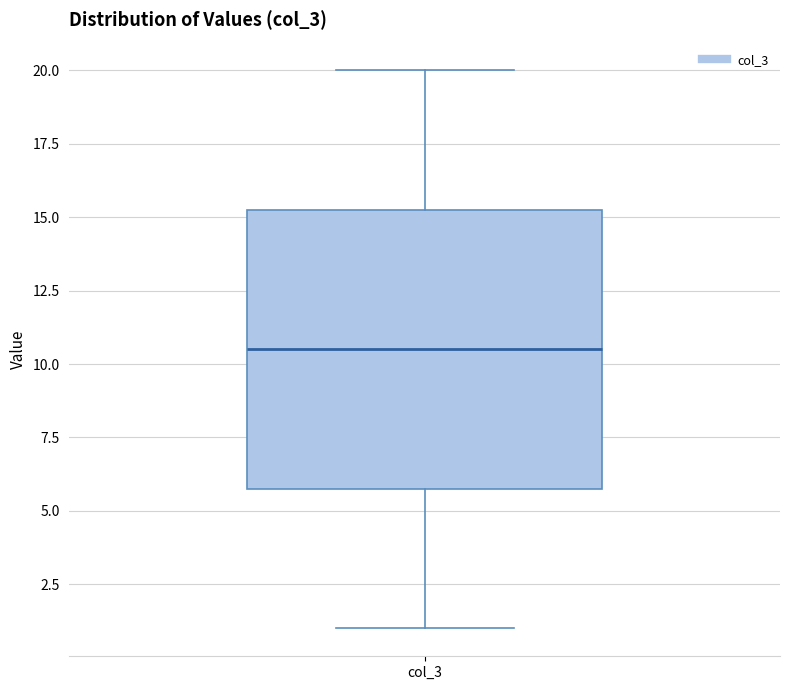

Where does the median line of the box for col_3 sit on the y-axis? The values are not printed on the chart, so give them approximately, as read against the axis.

10.5